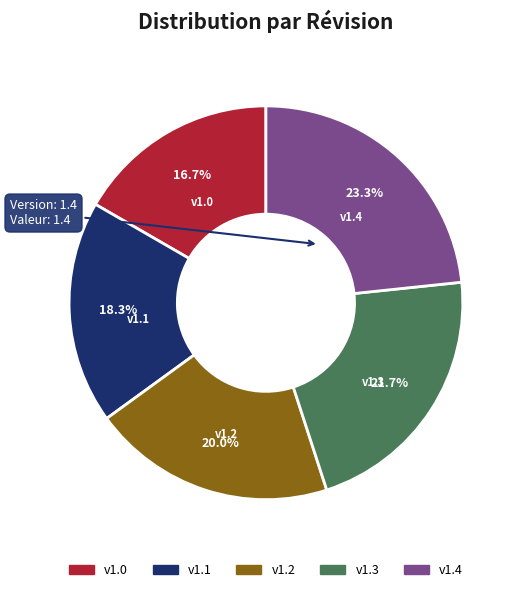

Is there a majority slice in this chart?

No